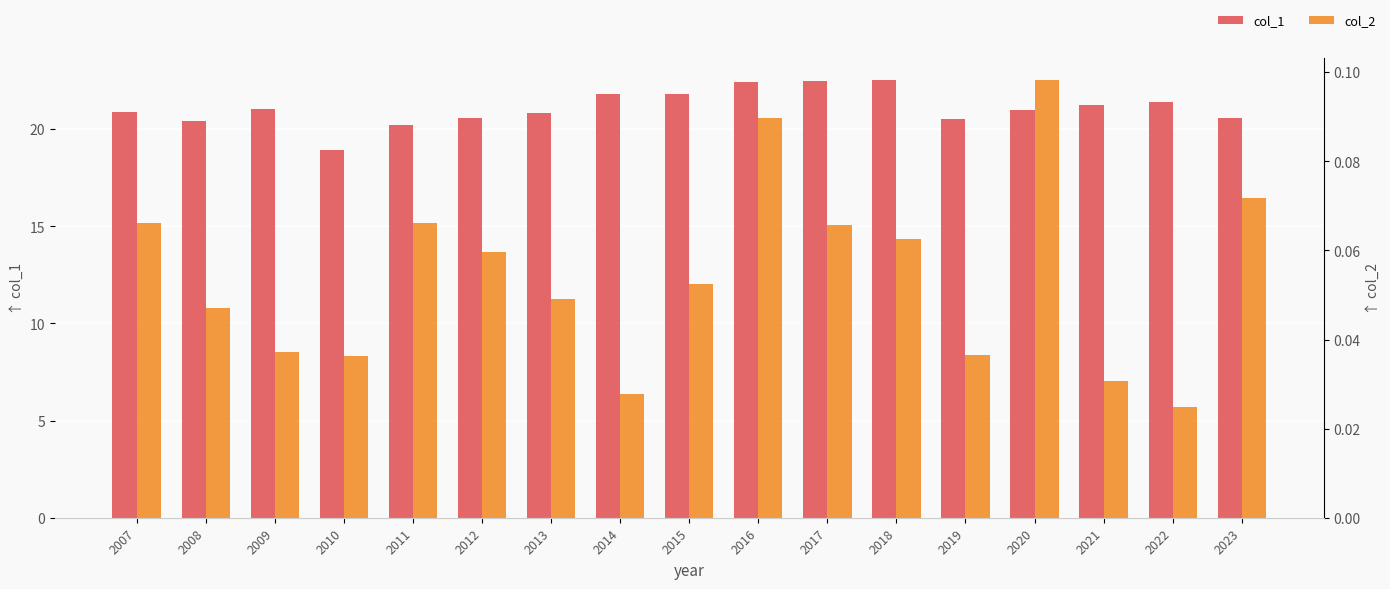

How many values in the col_1 series are below 20?

1